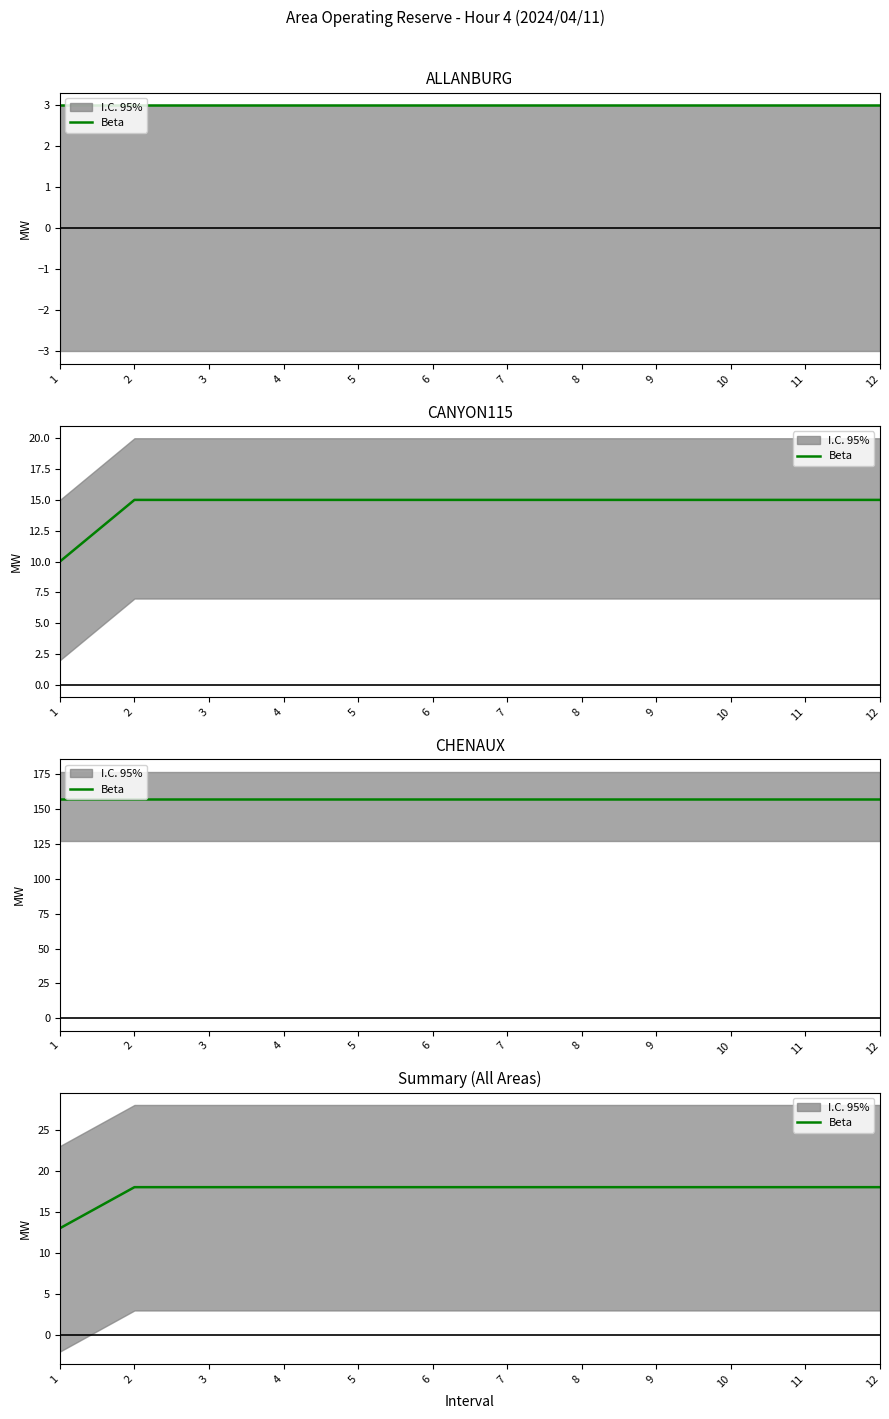

What is the average value?

18